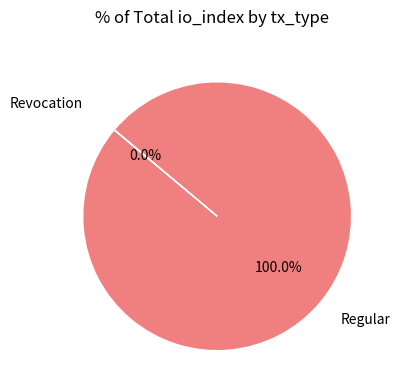

How many segments does this pie chart have?

2